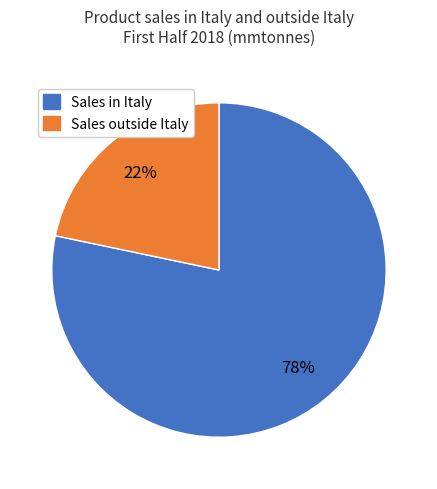

Is there a majority slice in this chart?

Yes